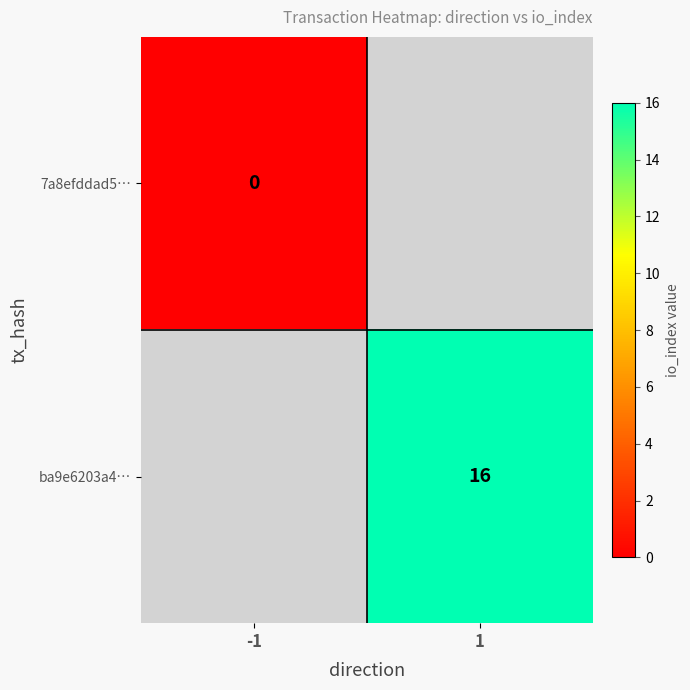

The ba9e6203a4… series shows 11 at 1. True or false?

False